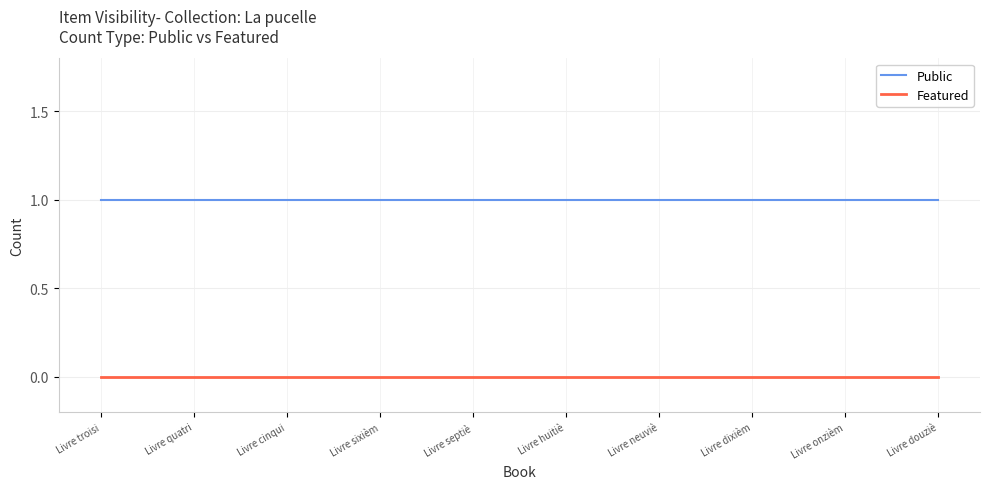

Reading right to left, extract all data points from this chart.

Public: Livre douziè=1	Livre onzièm=1	Livre dixièm=1	Livre neuviè=1	Livre huitiè=1	Livre septiè=1	Livre sixièm=1	Livre cinqui=1	Livre quatri=1	Livre troisi=1
Featured: Livre douziè=0	Livre onzièm=0	Livre dixièm=0	Livre neuviè=0	Livre huitiè=0	Livre septiè=0	Livre sixièm=0	Livre cinqui=0	Livre quatri=0	Livre troisi=0